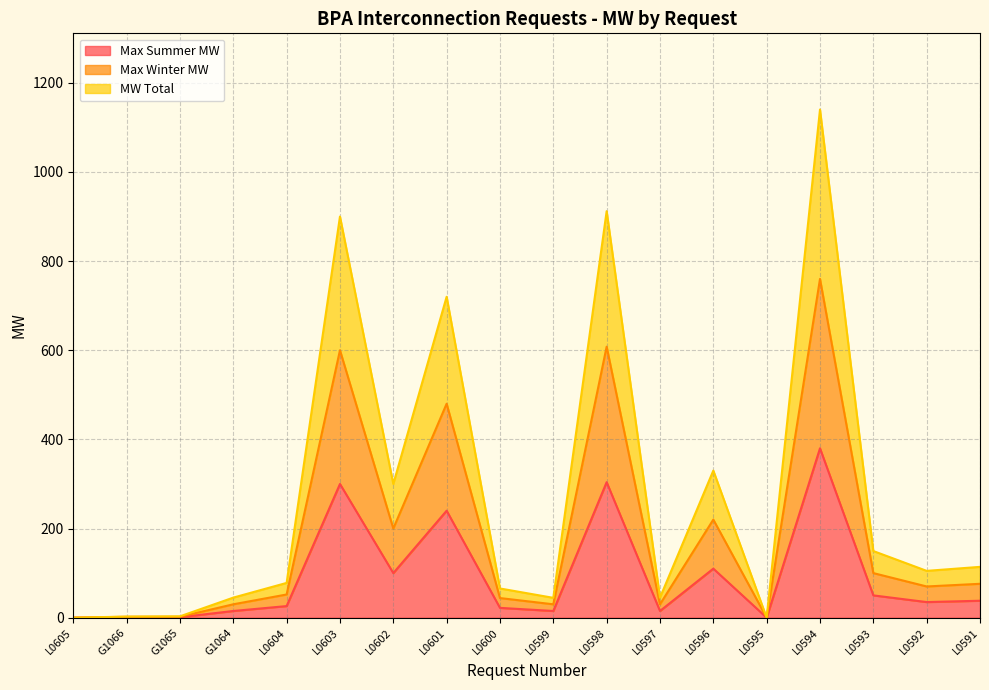

How many lines are shown in the chart?

3